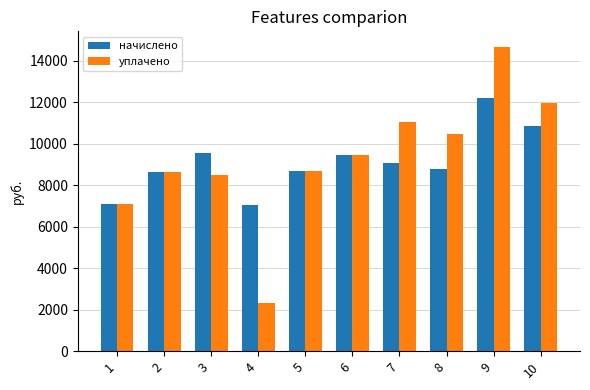

At which category is the sum across all series the highest?

9